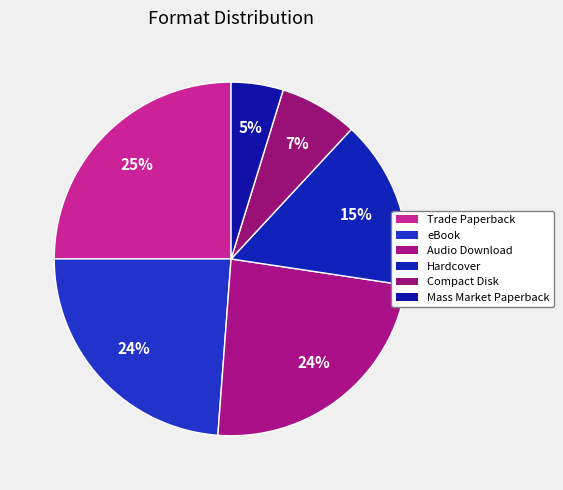

How many slices are in this pie chart?

6